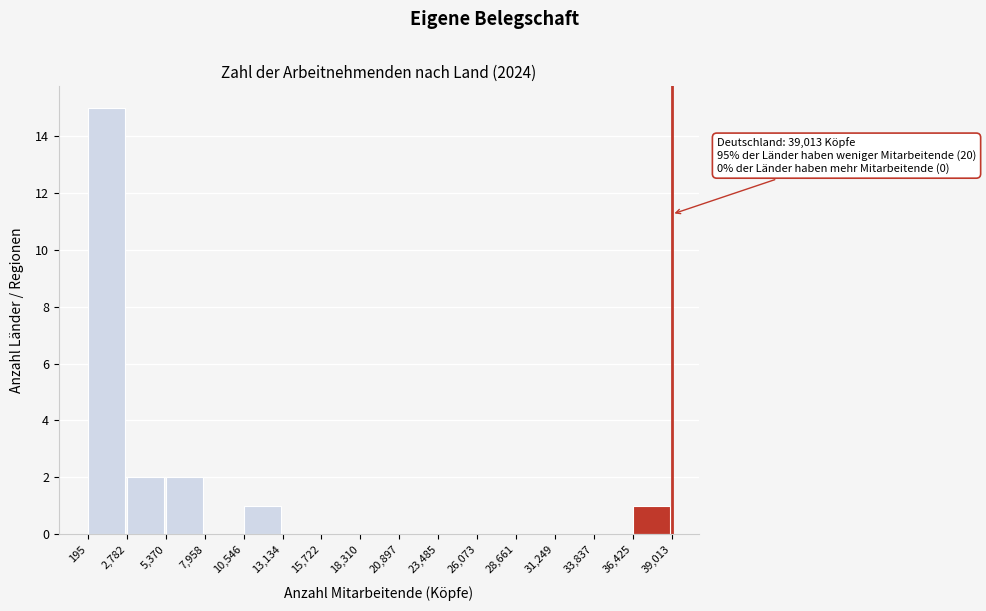

Which range on the x-axis has the tallest bar?

195 to 2,782